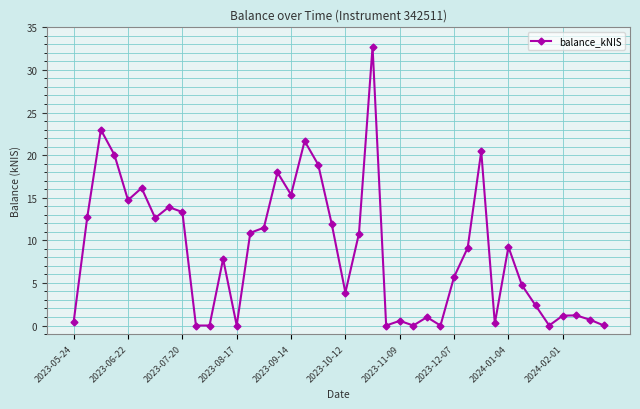

What is the maximum value shown in the chart?

32.7